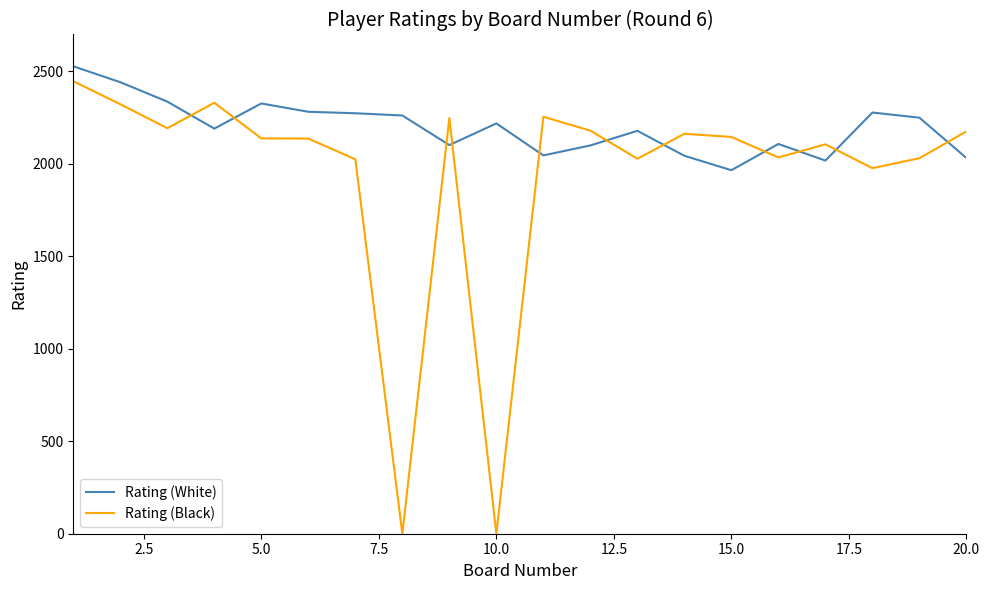

What is the difference between the maximum and minimum values in the Rating (White) series?

562